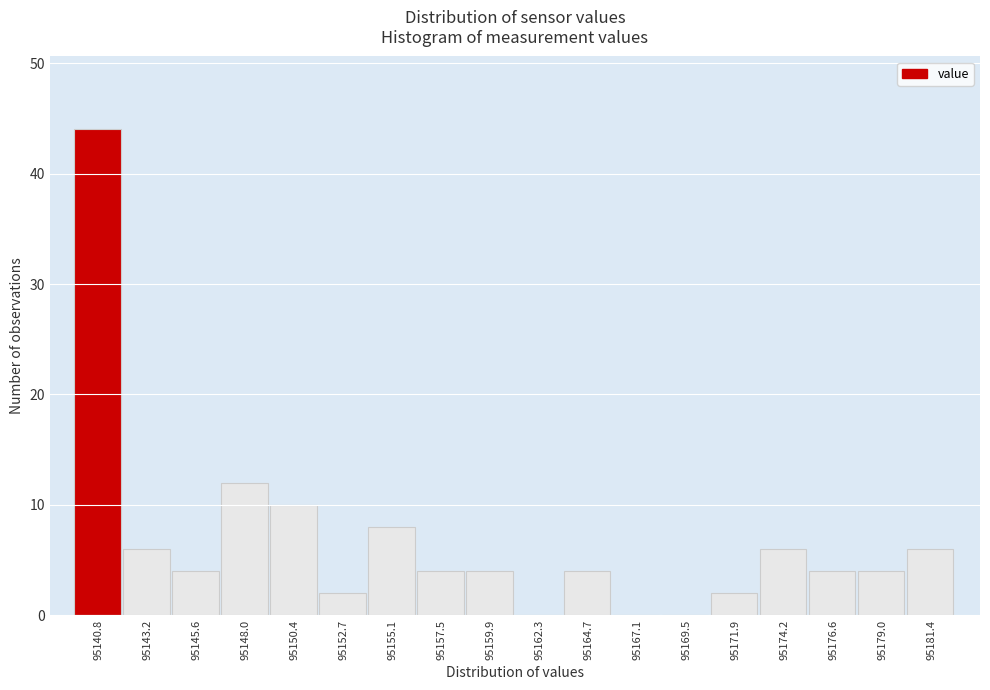

Reading left to right, list every bar in this chart as the range it spans on the x-axis followed by its height. Neither the bar edges nor the heights are printed on the chart, so give them approximately, as read against the axes.

95139.5 to 95142.0: 44
95142.0 to 95144.5: 6
95144.5 to 95147.0: 4
95147.0 to 95149.0: 12
95149.0 to 95151.5: 10
95151.5 to 95154.0: 2
95154.0 to 95156.5: 8
95156.5 to 95158.5: 4
95158.5 to 95161.0: 4
95161.0 to 95163.5: 0
95163.5 to 95166.0: 4
95166.0 to 95168.5: 0
95168.5 to 95170.5: 0
95170.5 to 95173.0: 2
95173.0 to 95175.5: 6
95175.5 to 95178.0: 4
95178.0 to 95180.0: 4
95180.0 to 95182.5: 6